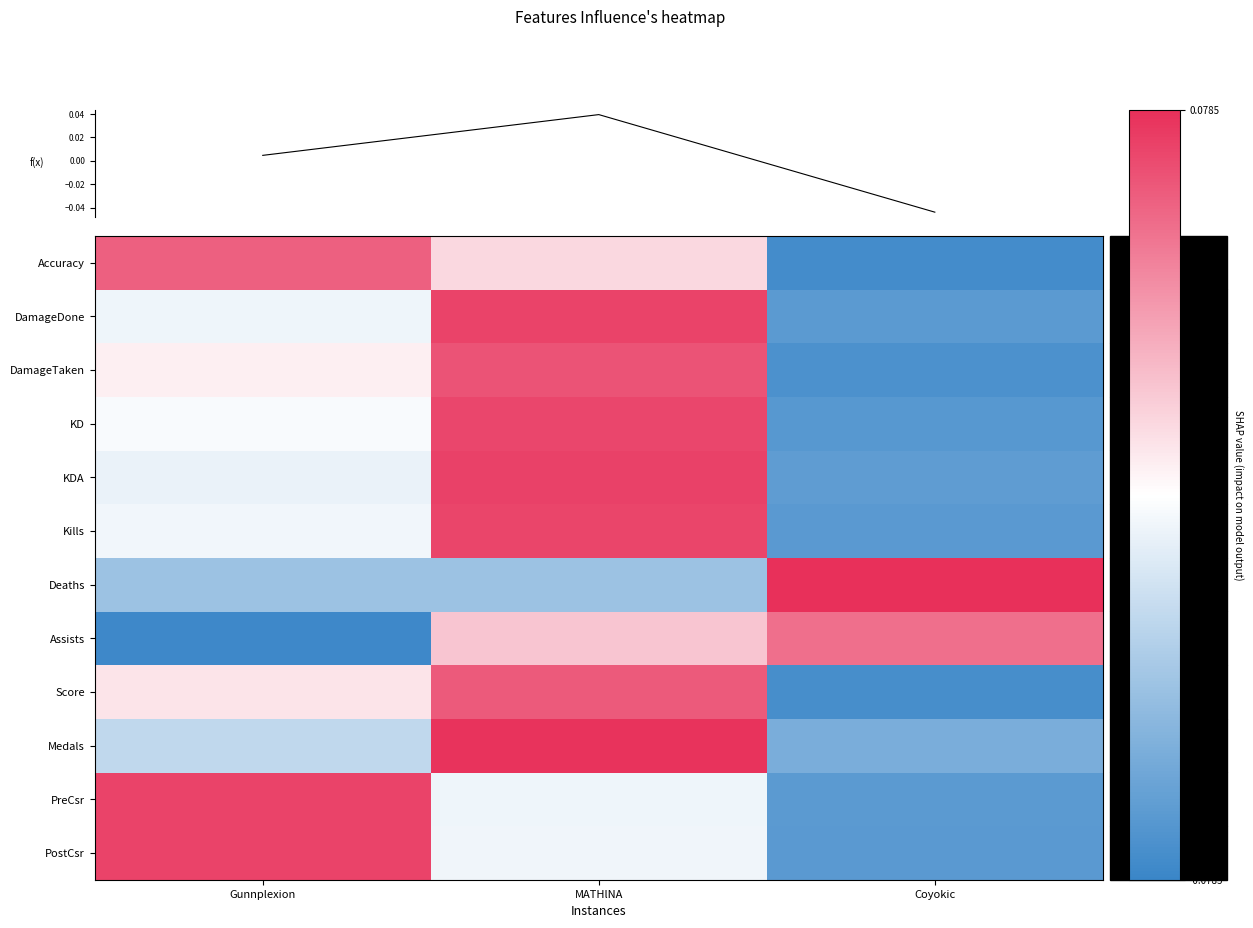

True or false: Medals has a value of 0.1 at MATHlNA.

True